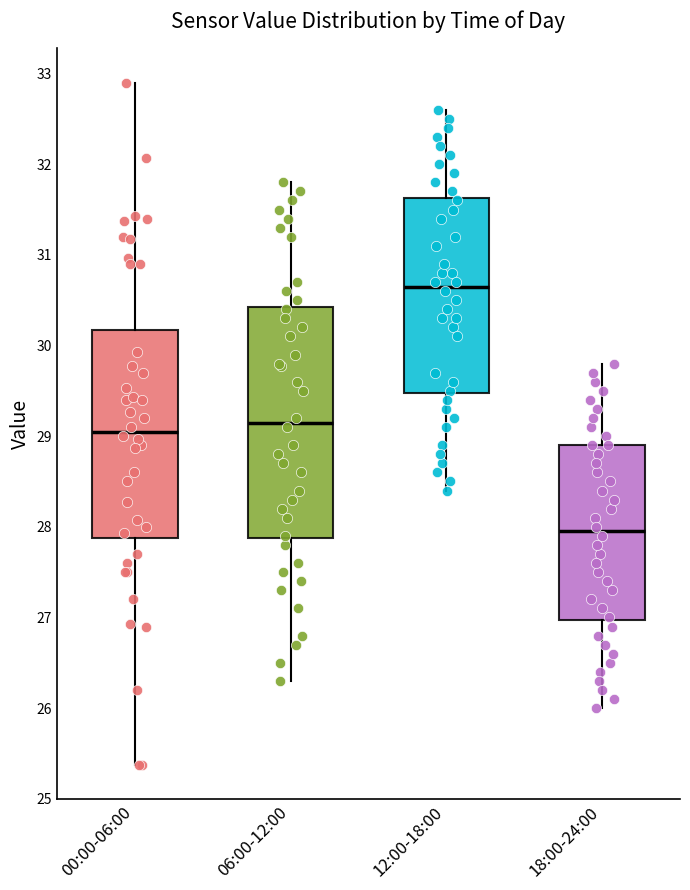

Where is the upper edge of the box for 18:00-24:00 on the y-axis? The values are not printed on the chart, so give them approximately, as read against the axis.

28.9